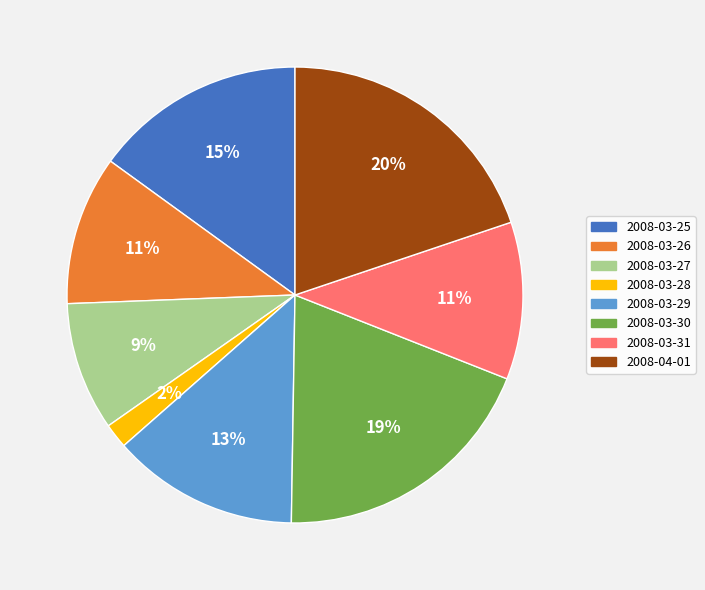

Between 2008-03-30 and 2008-03-25, which is larger?

2008-03-30